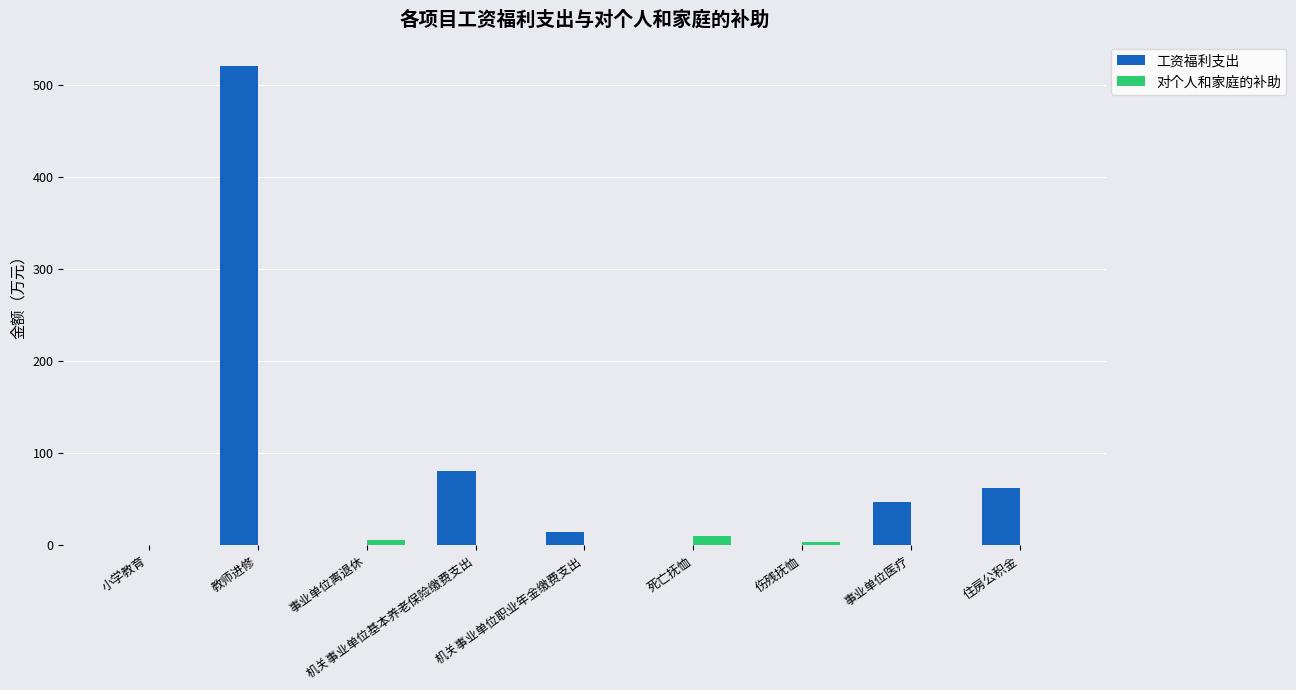

What are all the series names shown in the legend?

工资福利支出, 对个人和家庭的补助